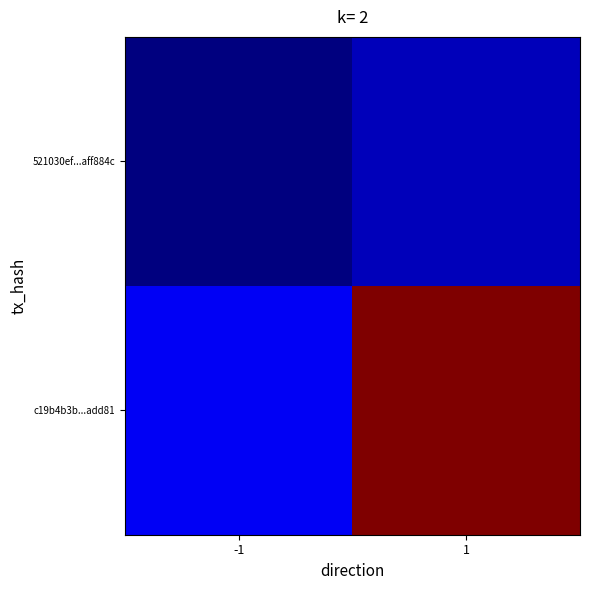

What is the spread (max minus min) of values at -1?

2